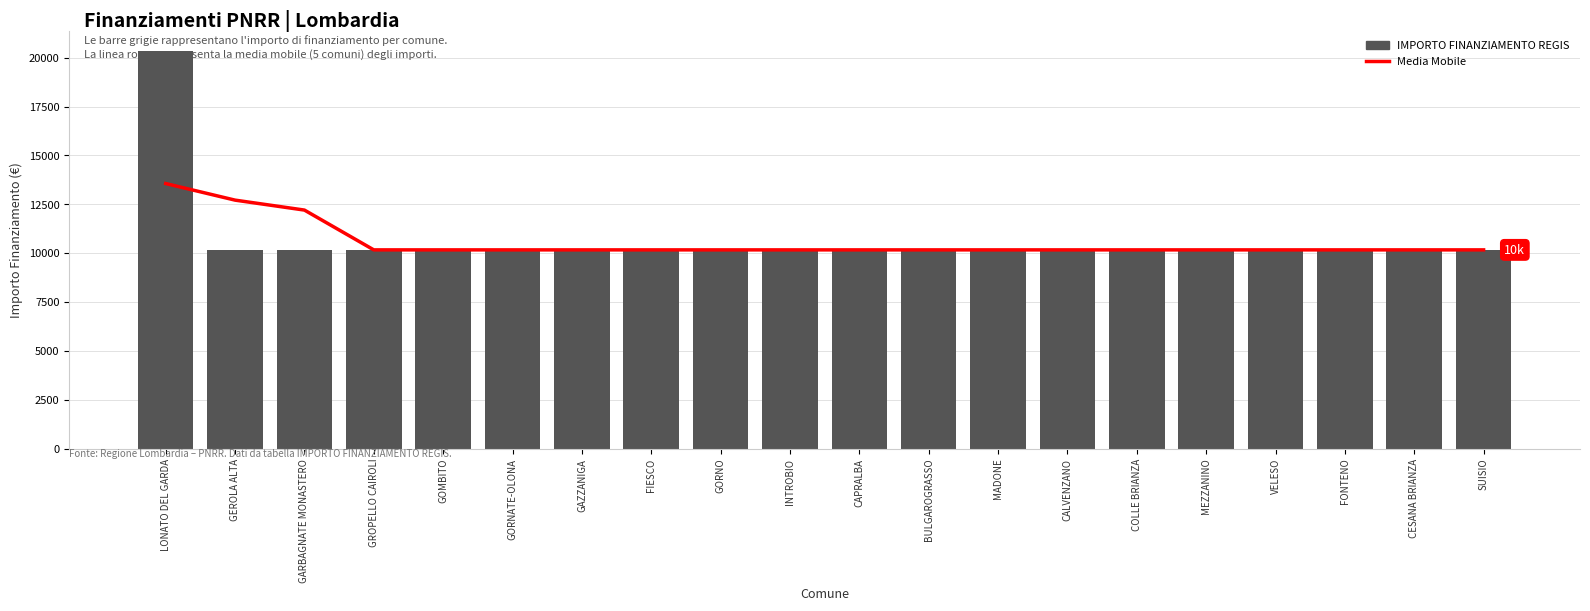

What is the minimum value for IMPORTO FINANZIAMENTO REGIS?

10172.0